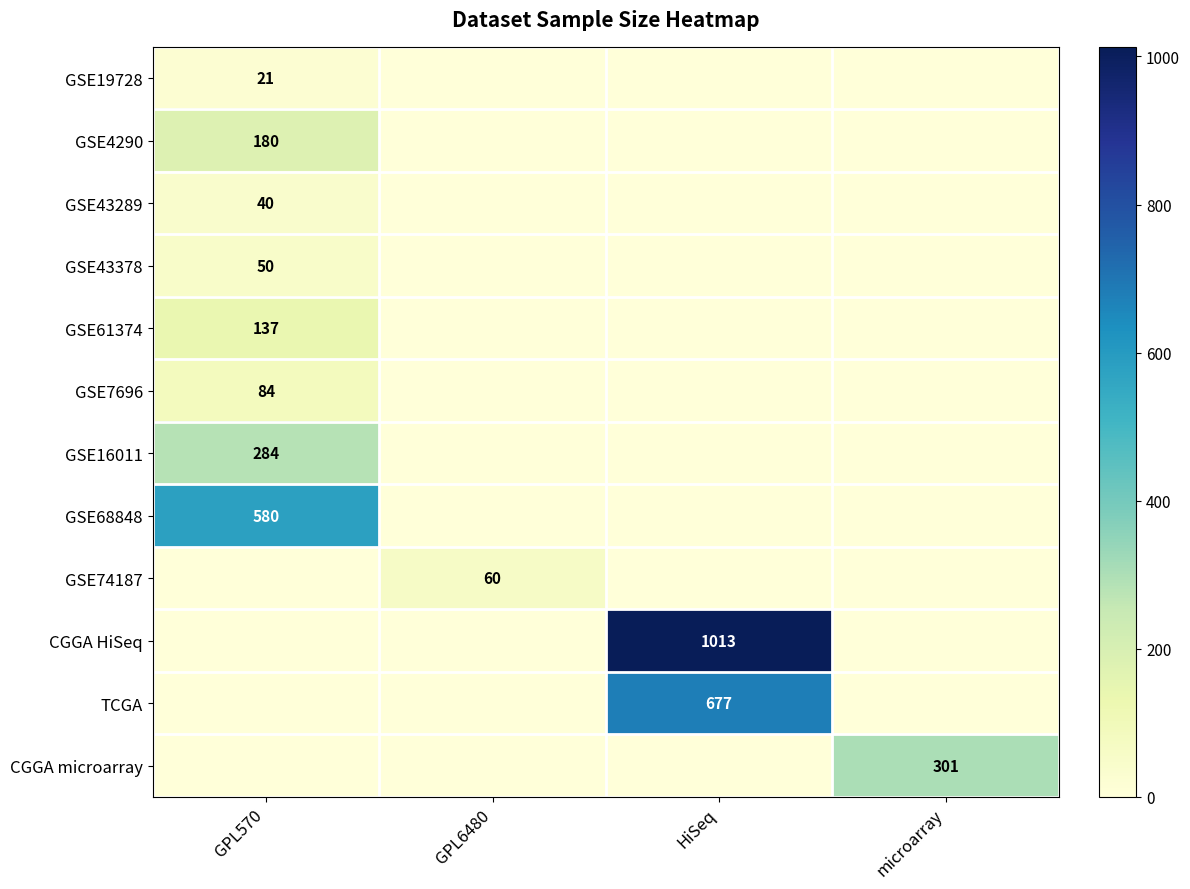

The value of TCGA at HiSeq is 677. True or false?

True